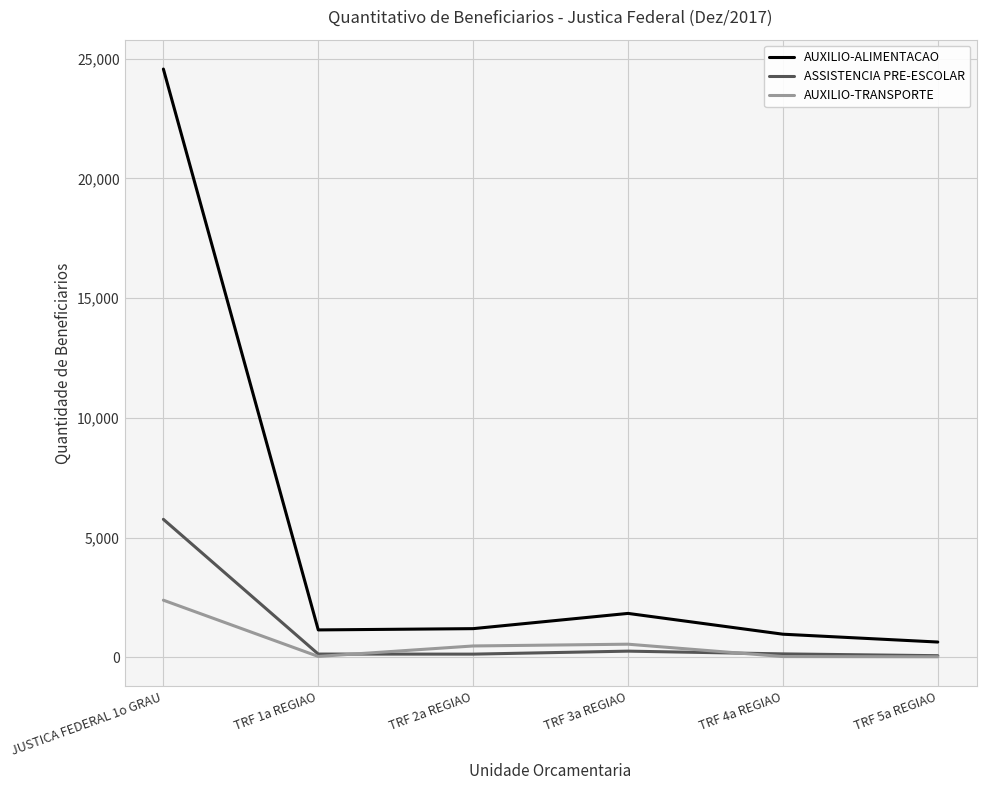

Is it true that AUXILIO-TRANSPORTE equals 481 at TRF 2a REGIAO?

True